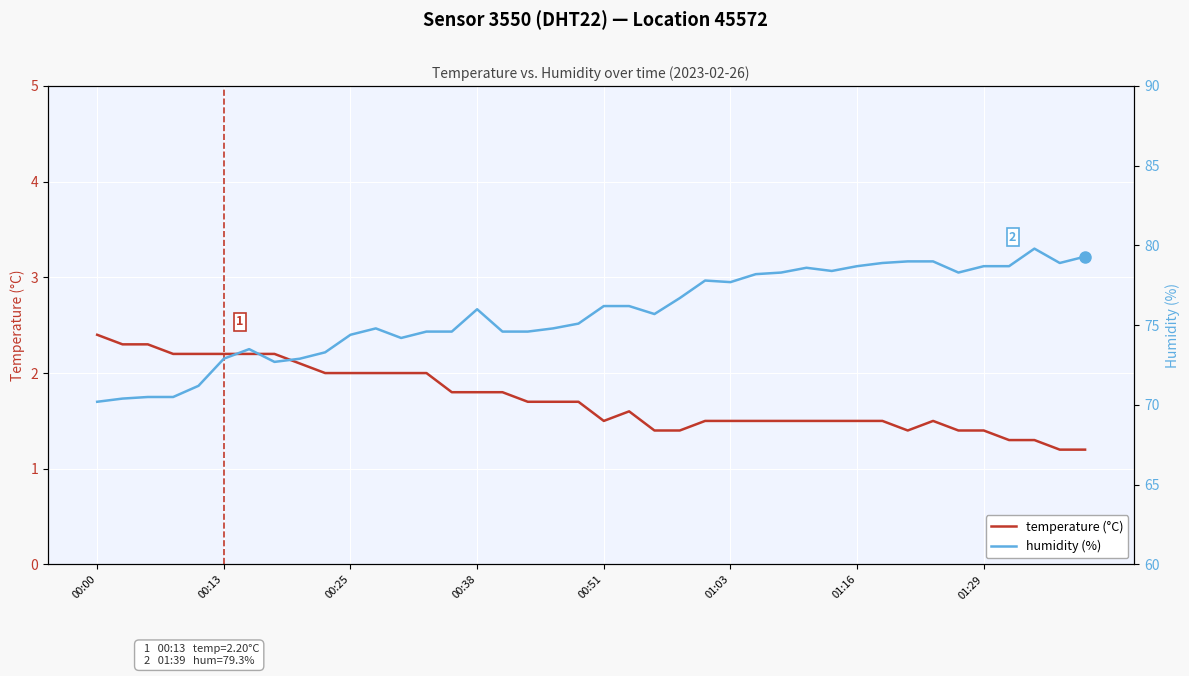

How many interior local valleys does the humidity (%) series have?

7